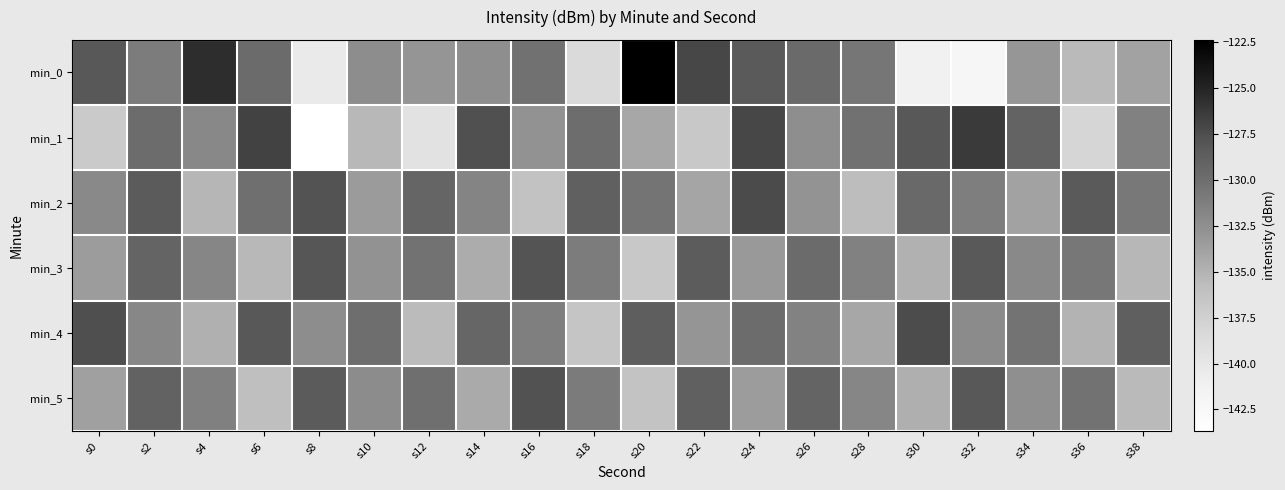

At s30, list the series in order from largest to smallest.

min_4, min_1, min_2, min_5, min_3, min_0